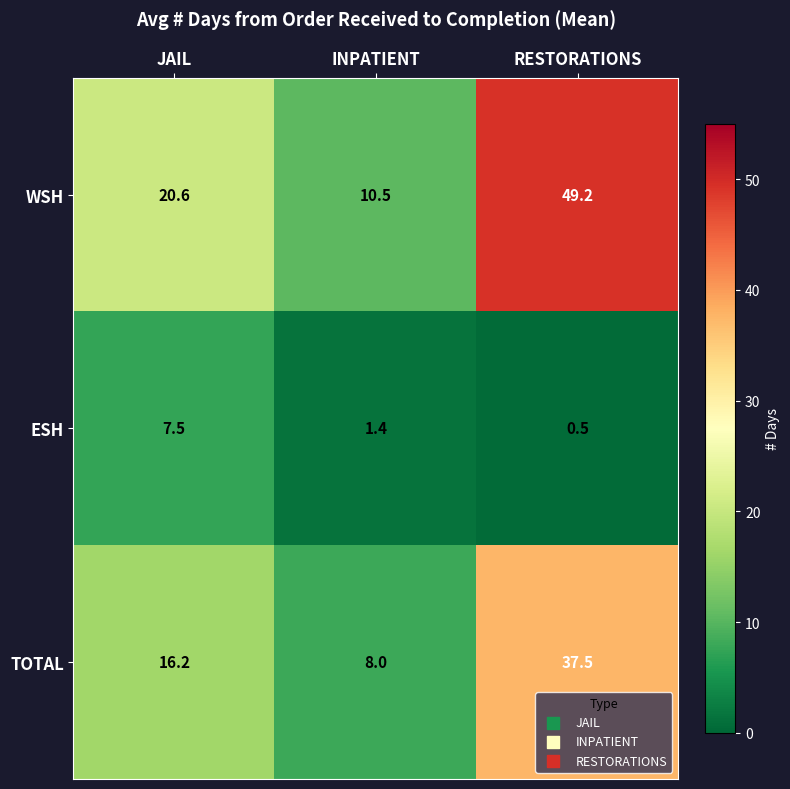

Which category has the lowest value across all series?

RESTORATIONS